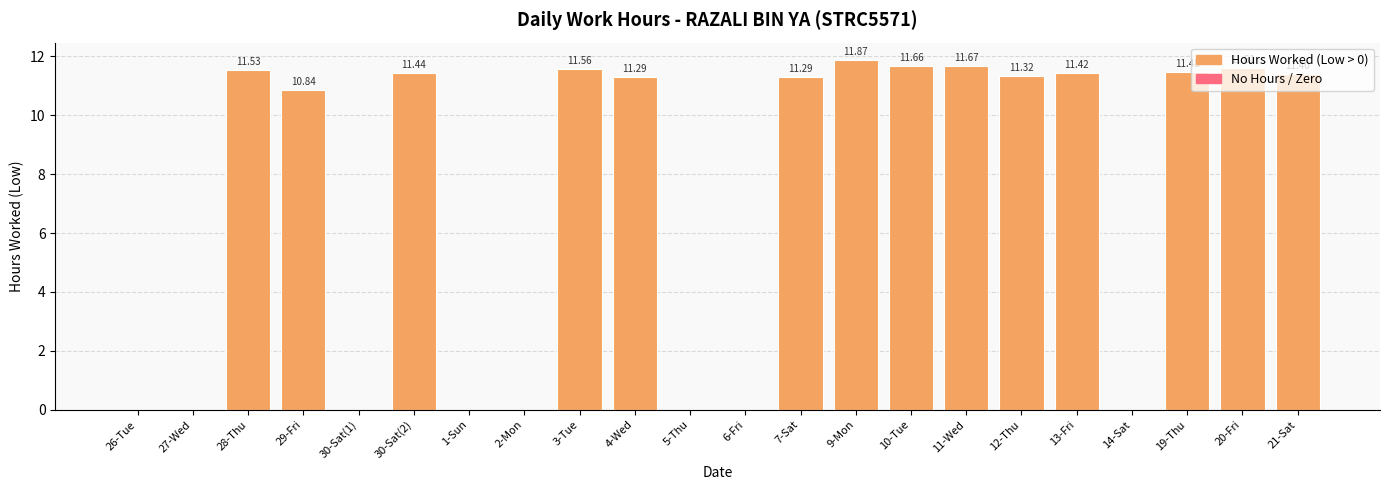

What is the sum of all values?

160.4